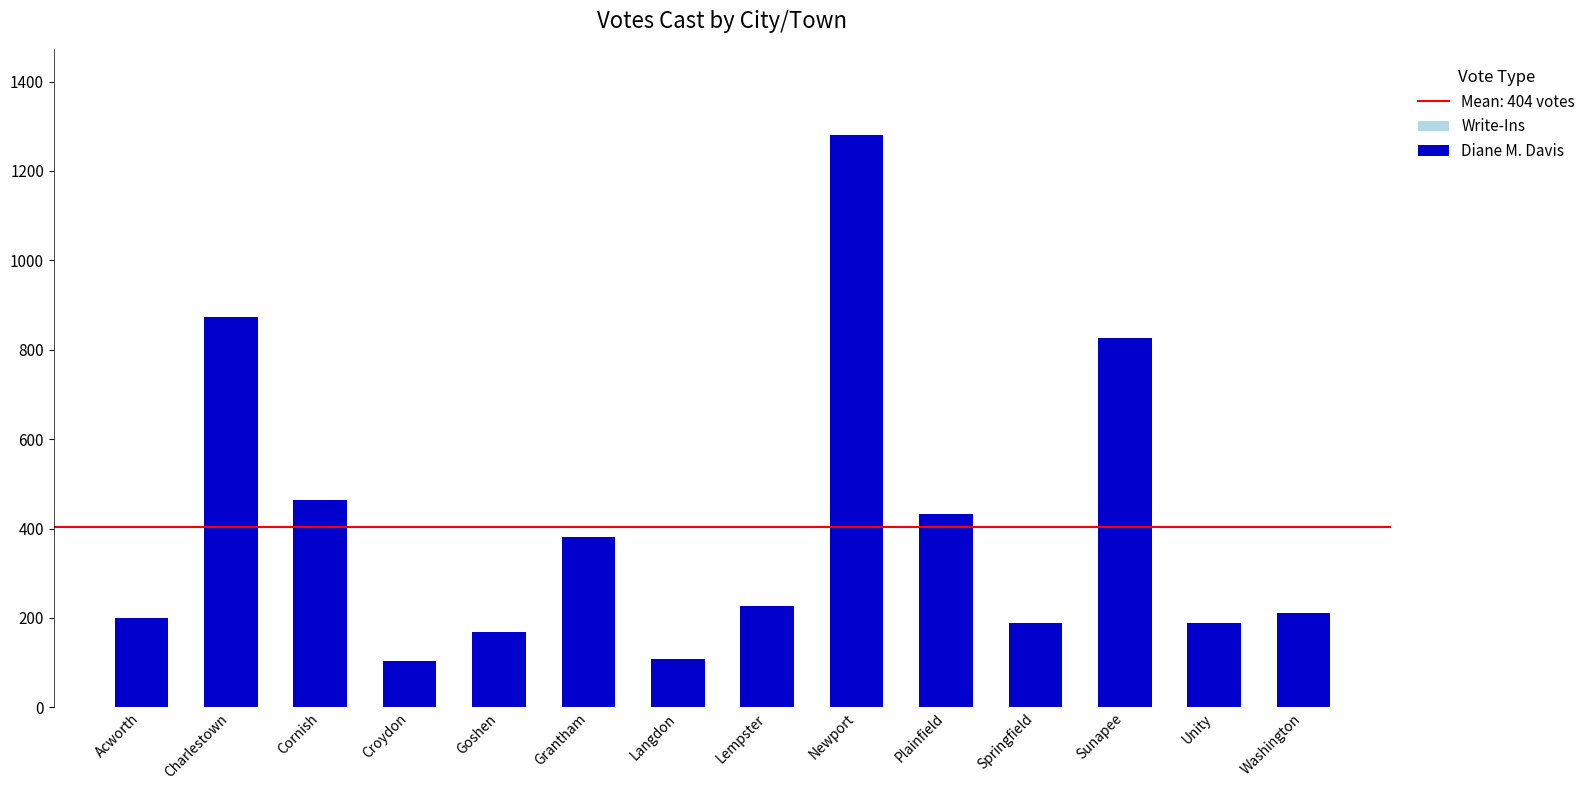

What is the greatest value displayed?

1281